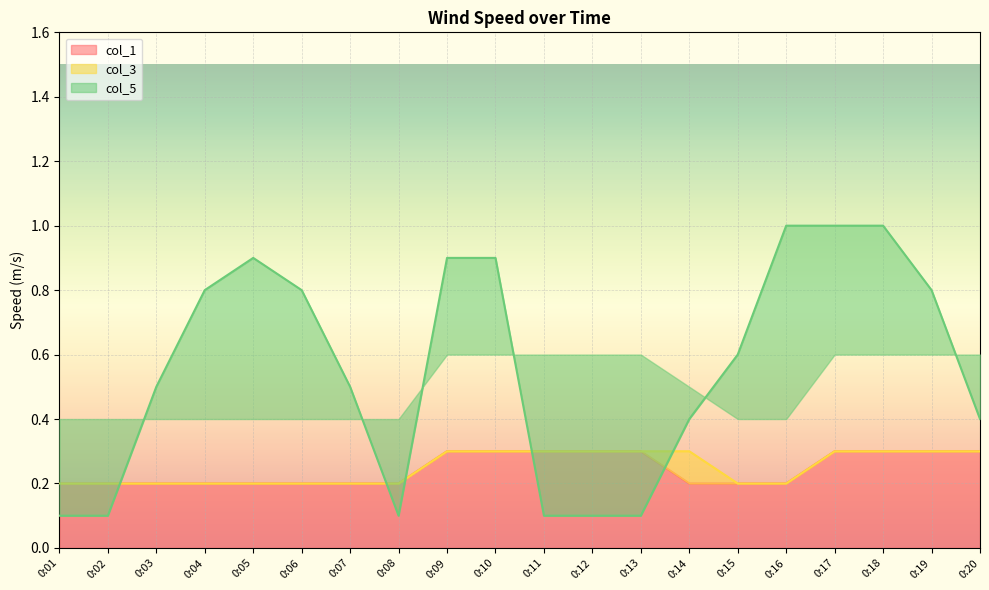

Reading left to right, transcribe all the data shown in this chart.

col_1: 0:01=0.2	0:02=0.2	0:03=0.2	0:04=0.2	0:05=0.2	0:06=0.2	0:07=0.2	0:08=0.2	0:09=0.3	0:10=0.3	0:11=0.3	0:12=0.3	0:13=0.3	0:14=0.2	0:15=0.2	0:16=0.2	0:17=0.3	0:18=0.3	0:19=0.3	0:20=0.3
col_3: 0:01=0.2	0:02=0.2	0:03=0.2	0:04=0.2	0:05=0.2	0:06=0.2	0:07=0.2	0:08=0.2	0:09=0.3	0:10=0.3	0:11=0.3	0:12=0.3	0:13=0.3	0:14=0.3	0:15=0.2	0:16=0.2	0:17=0.3	0:18=0.3	0:19=0.3	0:20=0.3
col_5: 0:01=0.1	0:02=0.1	0:03=0.5	0:04=0.8	0:05=0.9	0:06=0.8	0:07=0.5	0:08=0.1	0:09=0.9	0:10=0.9	0:11=0.1	0:12=0.1	0:13=0.1	0:14=0.4	0:15=0.6	0:16=1.0	0:17=1.0	0:18=1.0	0:19=0.8	0:20=0.4